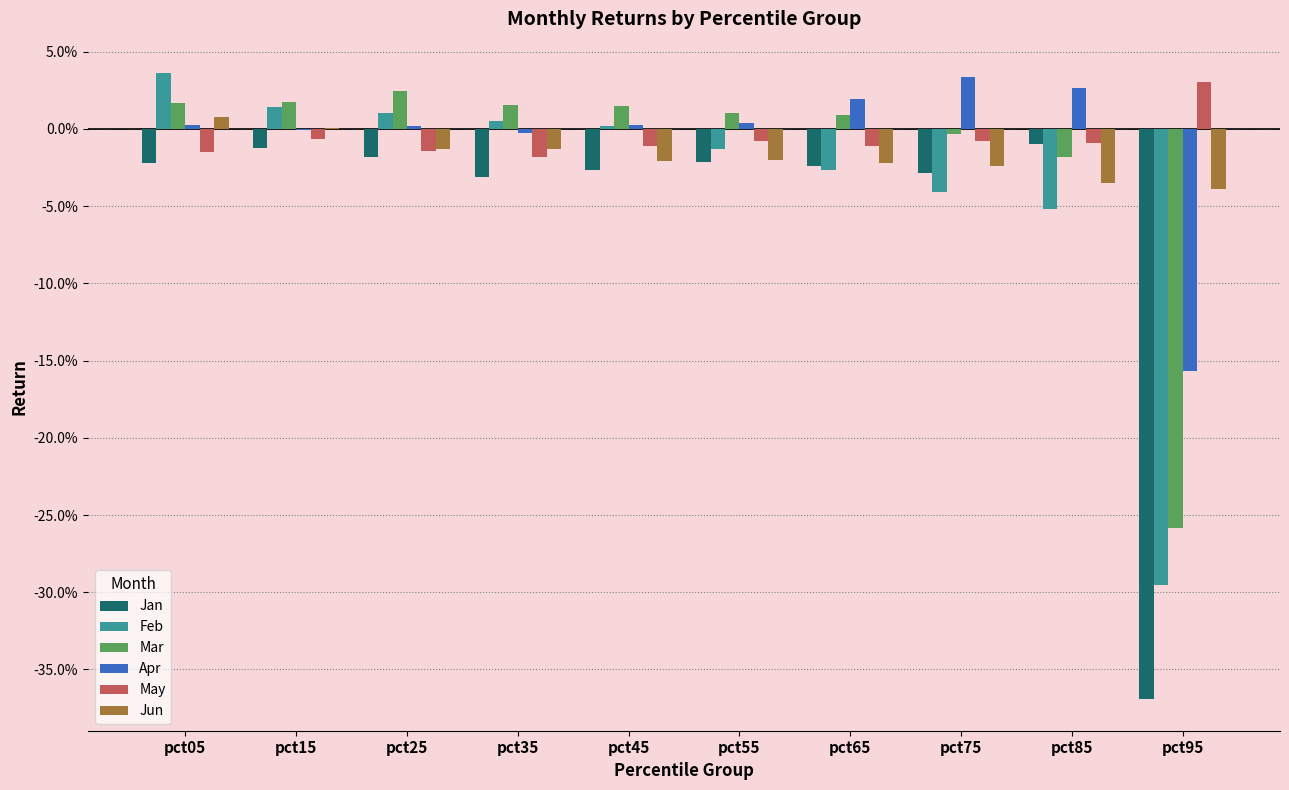

Which series has the largest range (max minus min)?

Jan